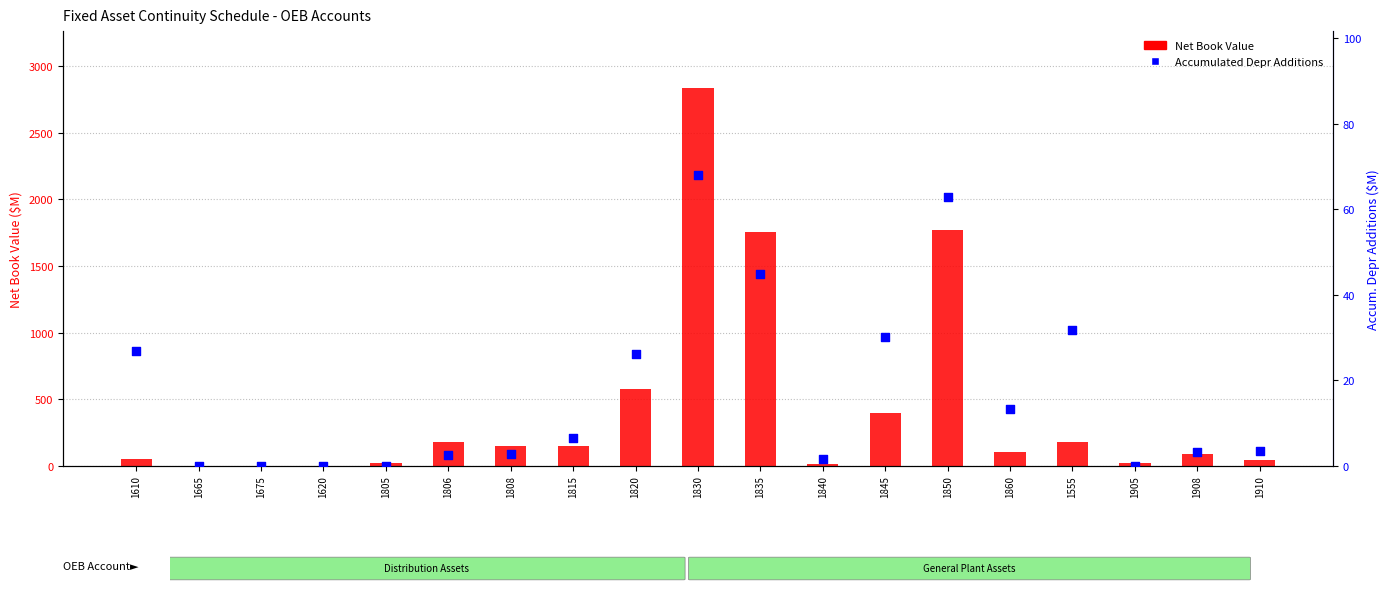

At how many categories does at least one series exceed 1839?

1